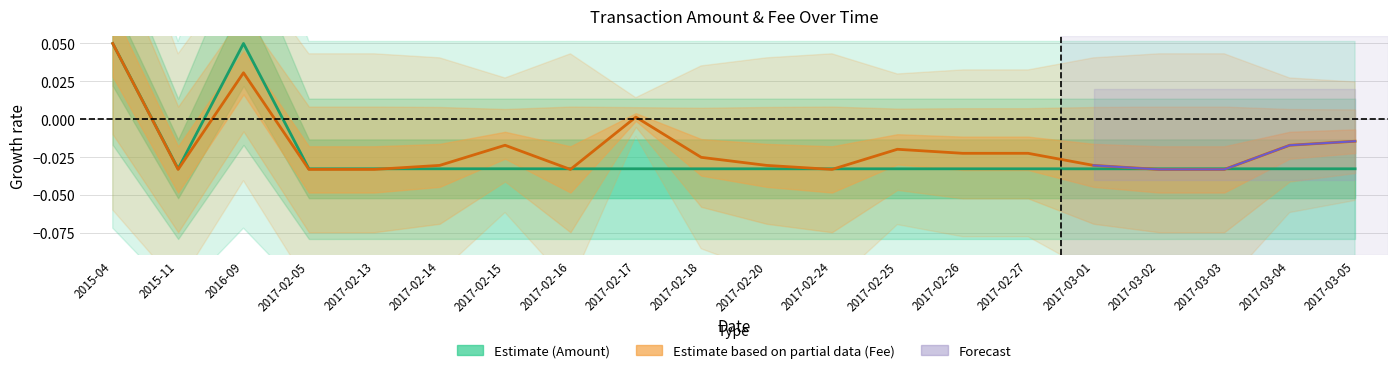

How many data points in Amount (Estimate) are less than 0?

18